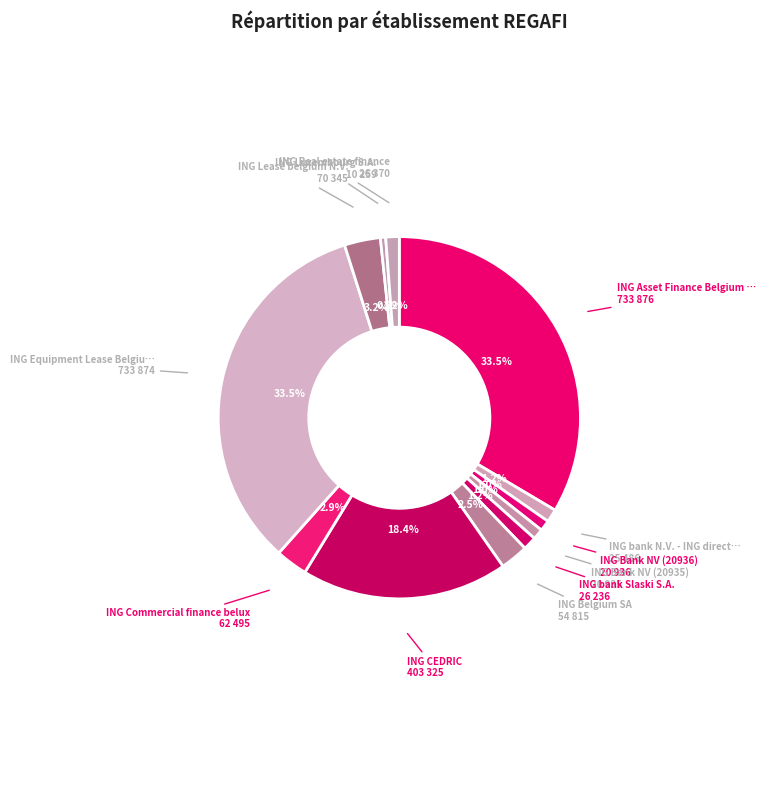

Count the number of slices in the pie.

12